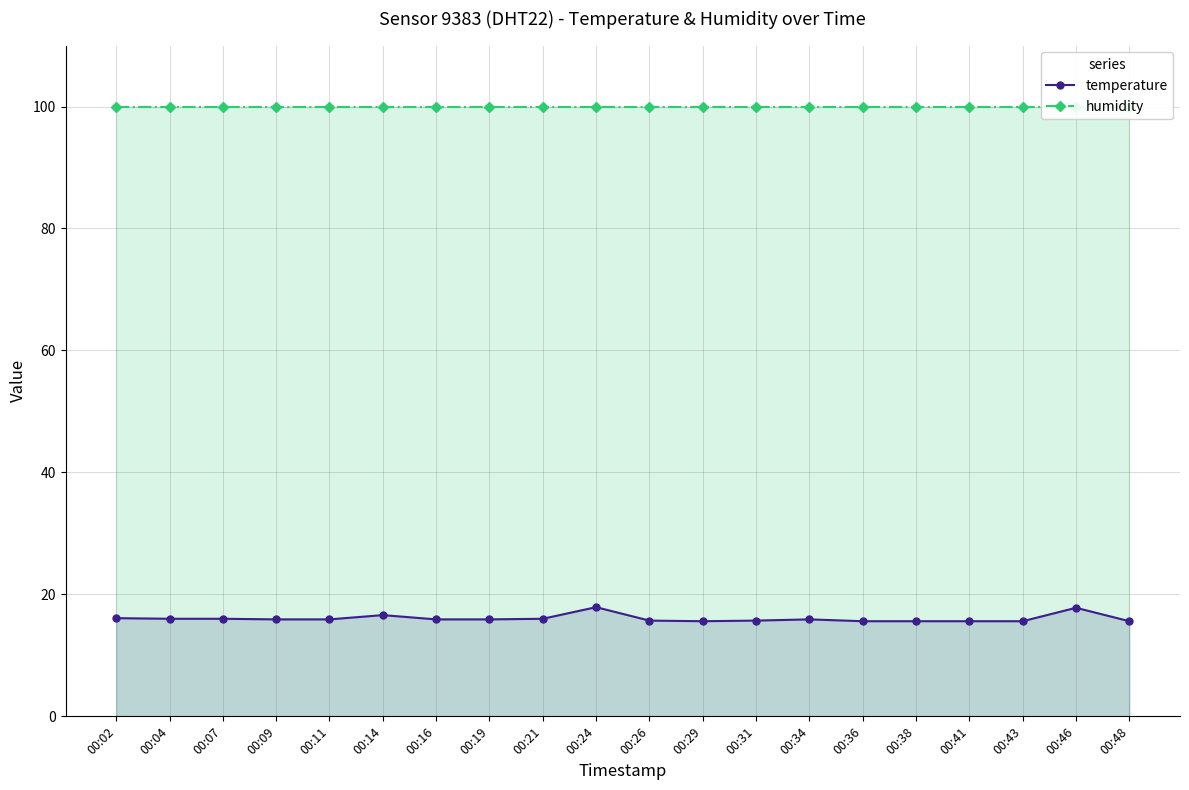

What is the lowest value of the humidity series?

99.9